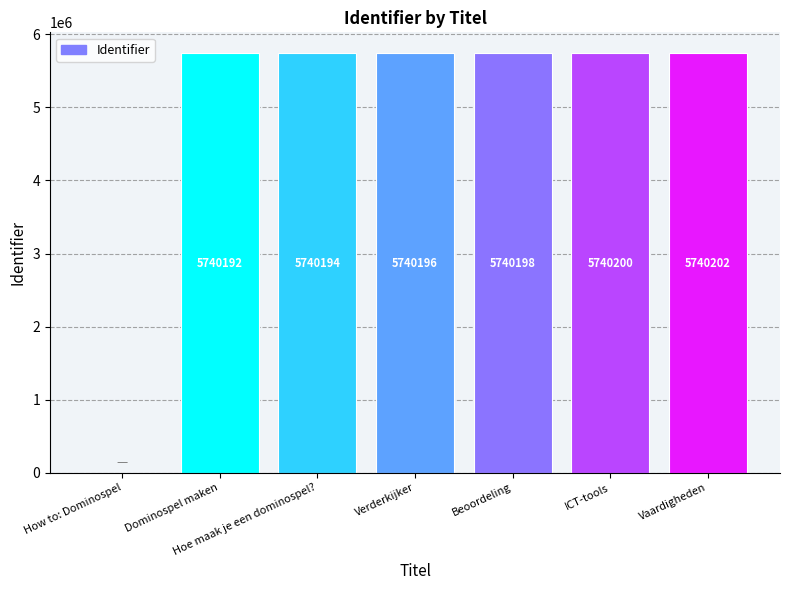

Reading left to right, extract all data points from this chart.

0	5740192	5740194	5740196	5740198	5740200	5740202